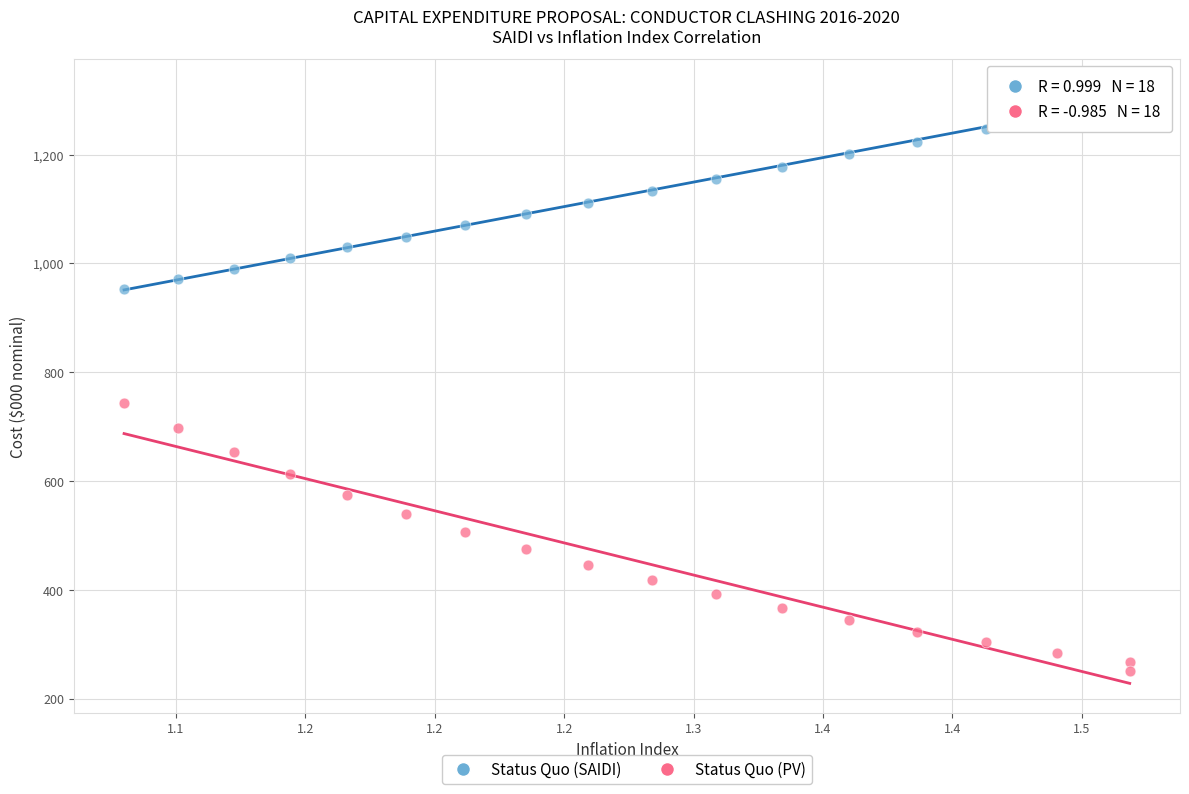

Across all data points, what is the range of X values (max minus min)?

0.4